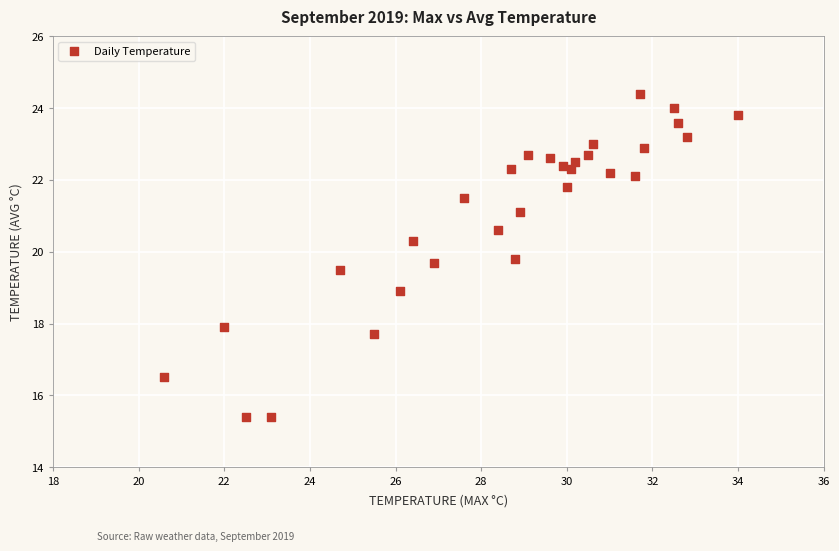

What is the range of X values (max minus min)?

13.4